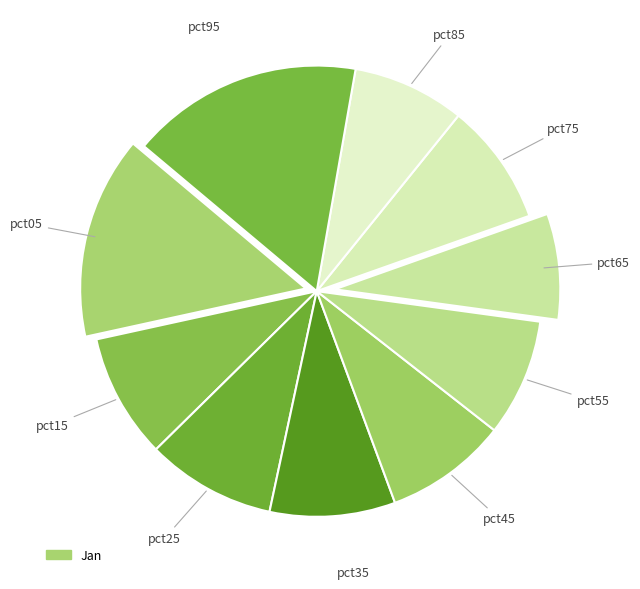

How many slices are in this pie chart?

10